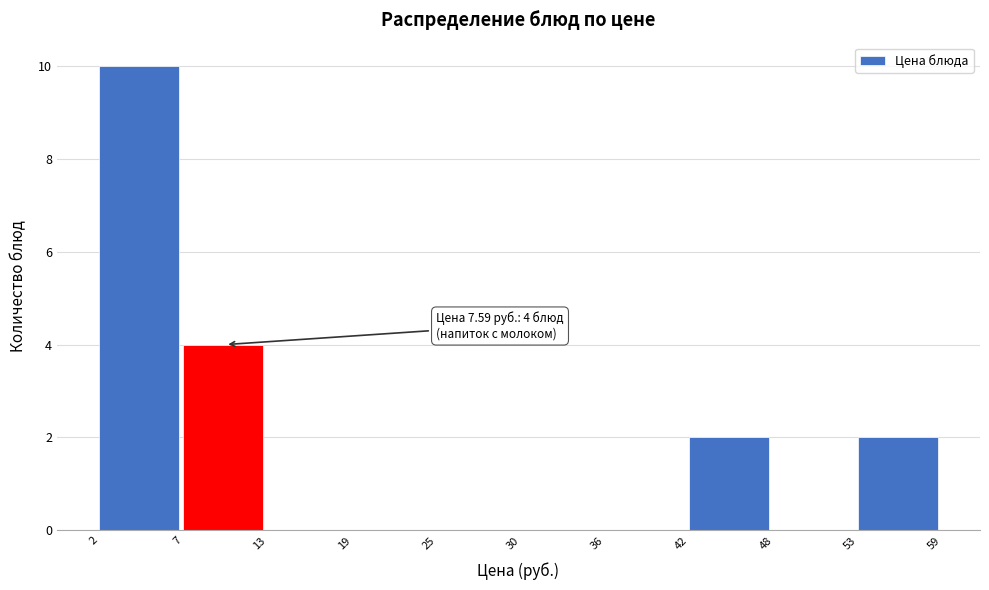

Over which range of the x-axis is the bar tallest?

2 to 7